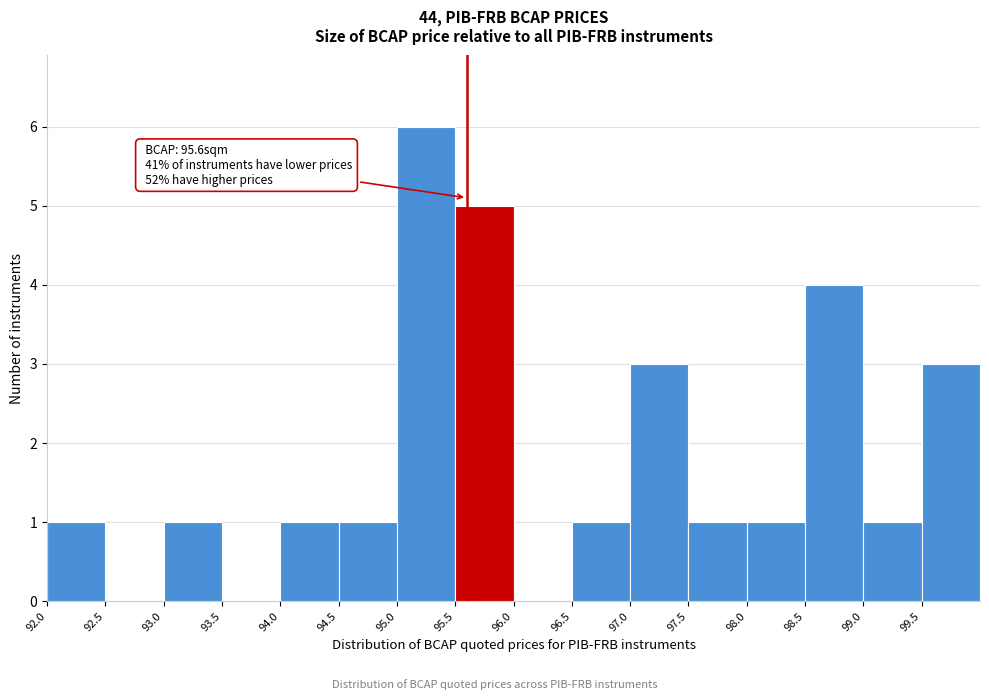

Over which range of the x-axis is the bar tallest?

95.0 to 95.5